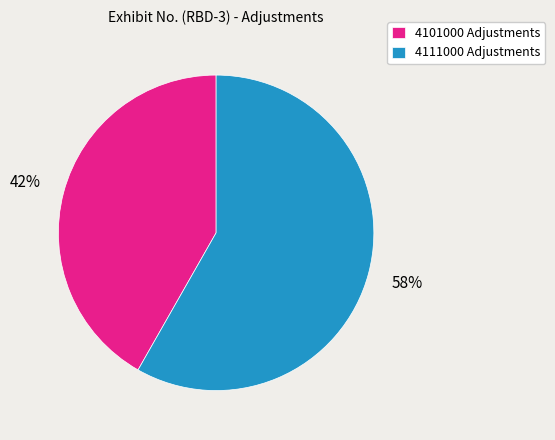

Between 4101000 Adjustments and 4111000 Adjustments, which is larger?

4111000 Adjustments